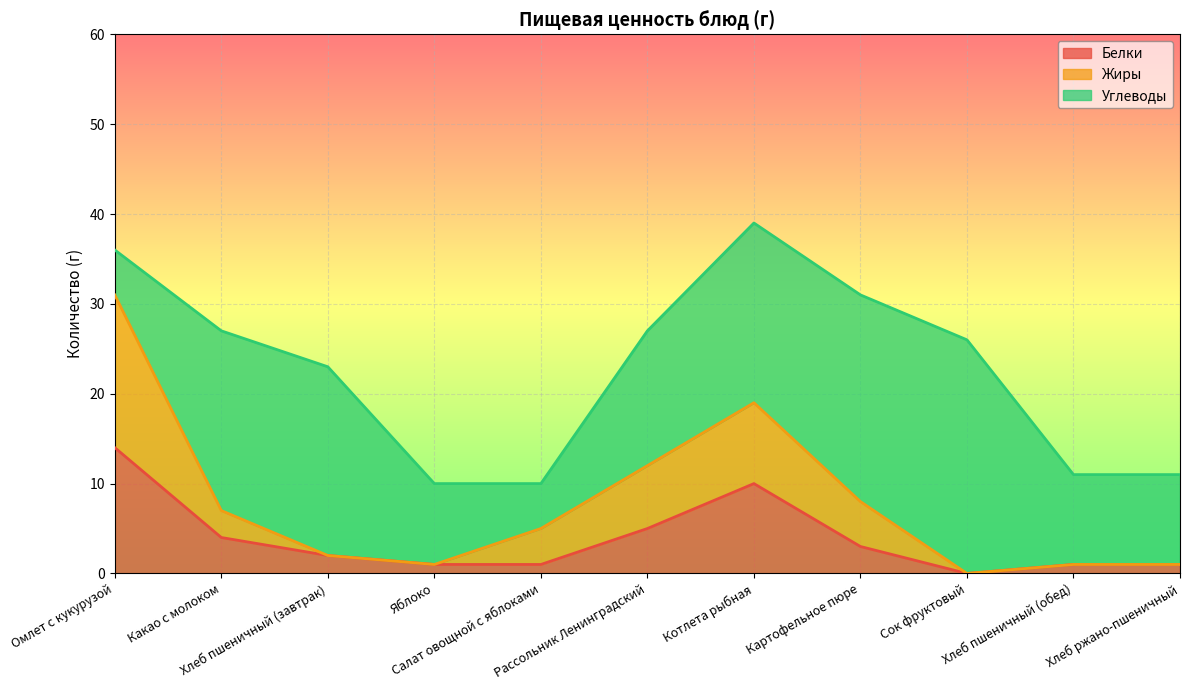

List the labels in order of Белки value, largest first.

Омлет с кукурузой, Котлета рыбная, Рассольник Ленинградский, Какао с молоком, Картофельное пюре, Хлеб пшеничный (завтрак), Яблоко, Салат овощной с яблоками, Хлеб пшеничный (обед), Хлеб ржано-пшеничный, Сок фруктовый